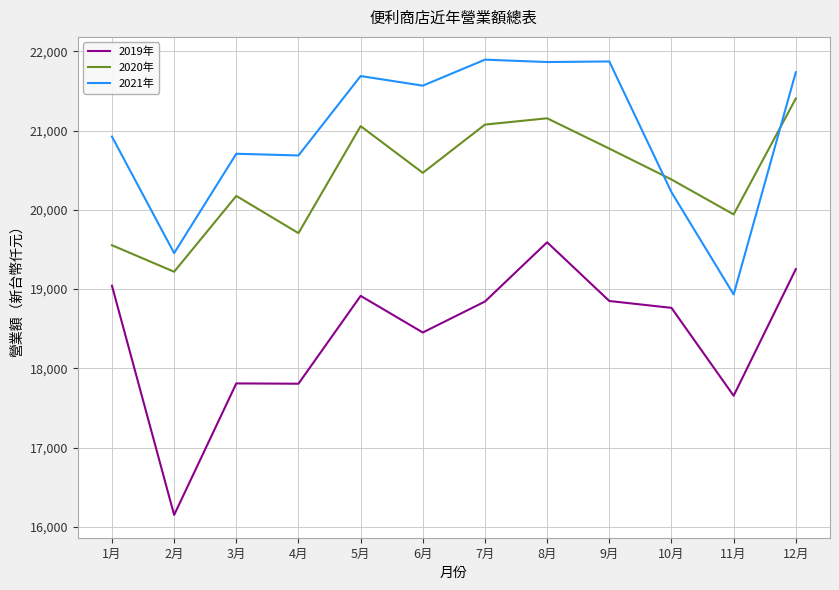

What is the spread (max minus min) of values at 8月?

2274399